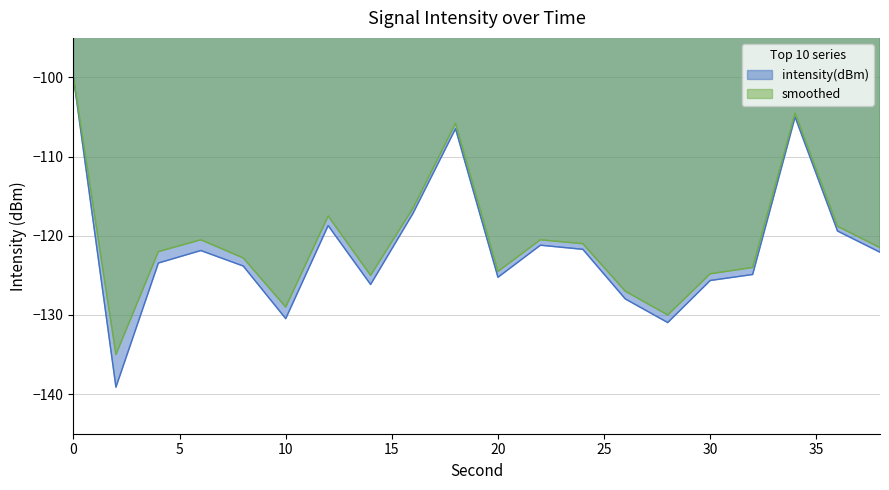

The value of intensity(dBm) at 26 is -128.0. True or false?

True